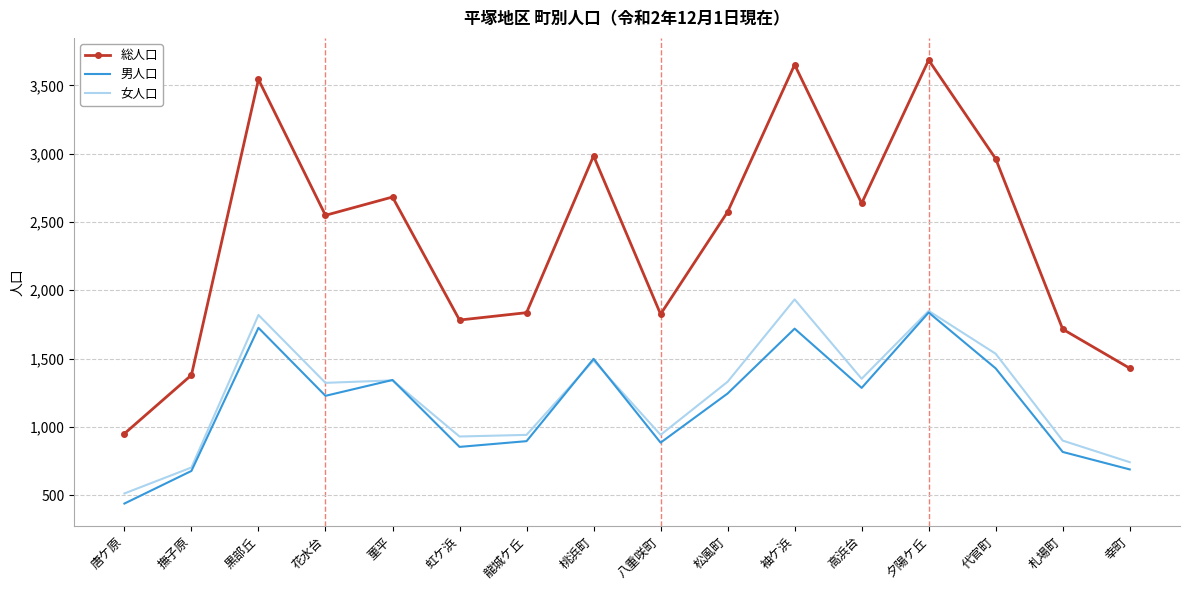

What is the minimum value for 総人口?

950